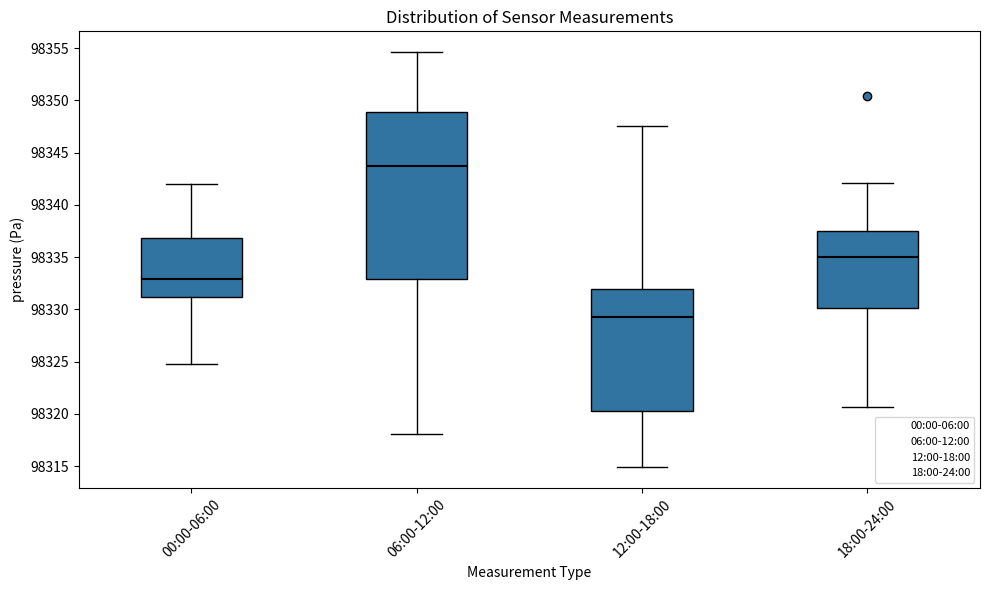

Comparing the boxes themselves (not the whiskers), which one is the tallest?

06:00-12:00